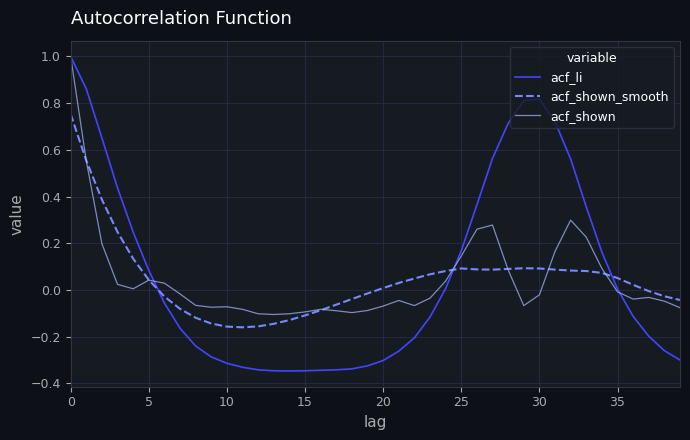

What is the highest value of the acf_shown series?

1.0